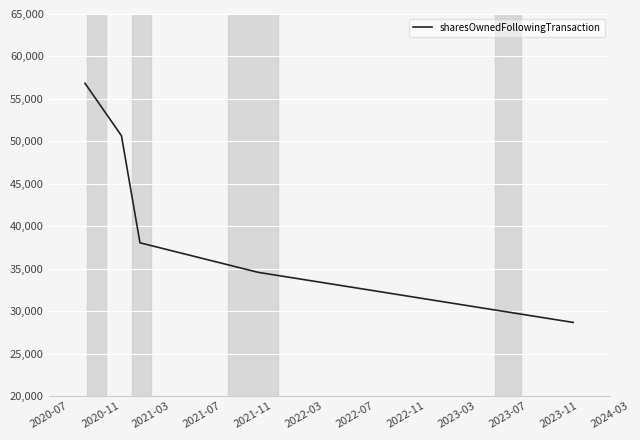

What is the smallest value displayed?

28665